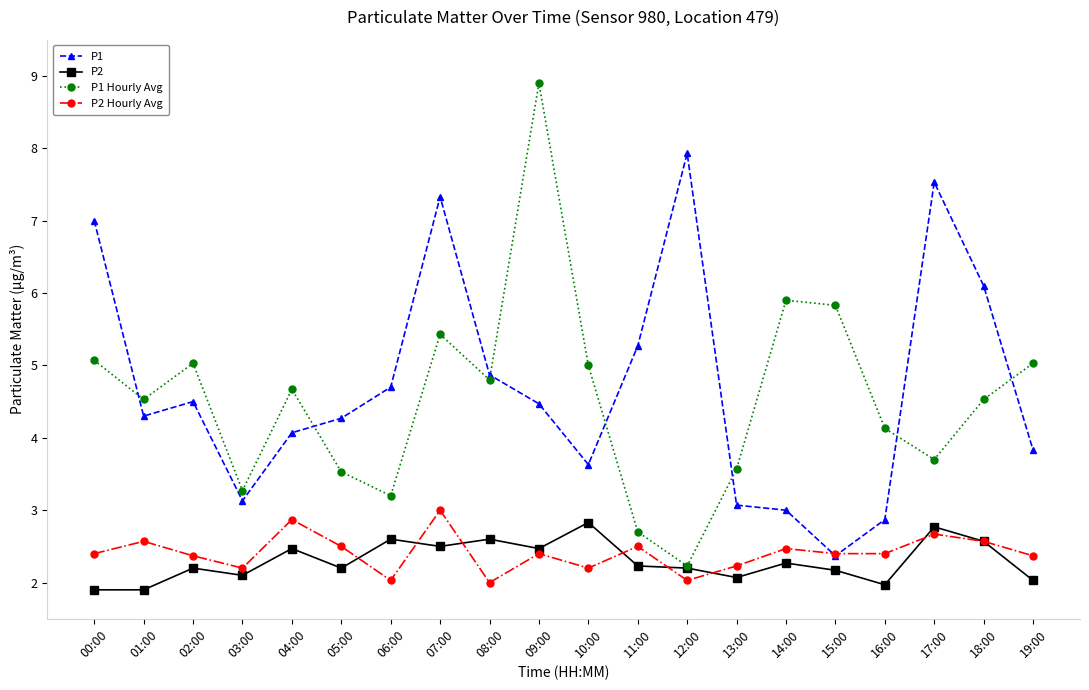

The value of P1 Hourly Avg at 07:00 is 9.7. True or false?

False